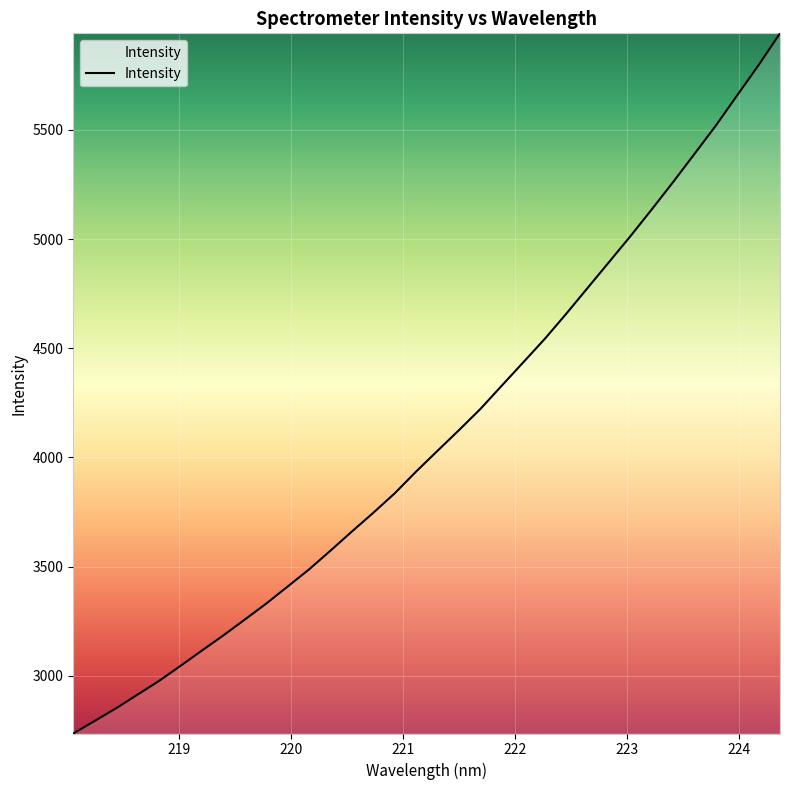

What is the difference between the maximum and minimum values?

3207.2